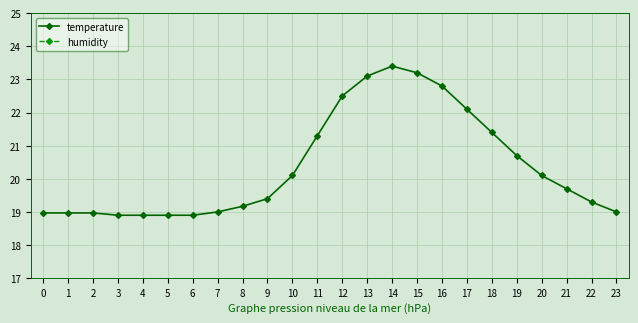

What is the value of the humidity point at the 2nd from the left?

50.6